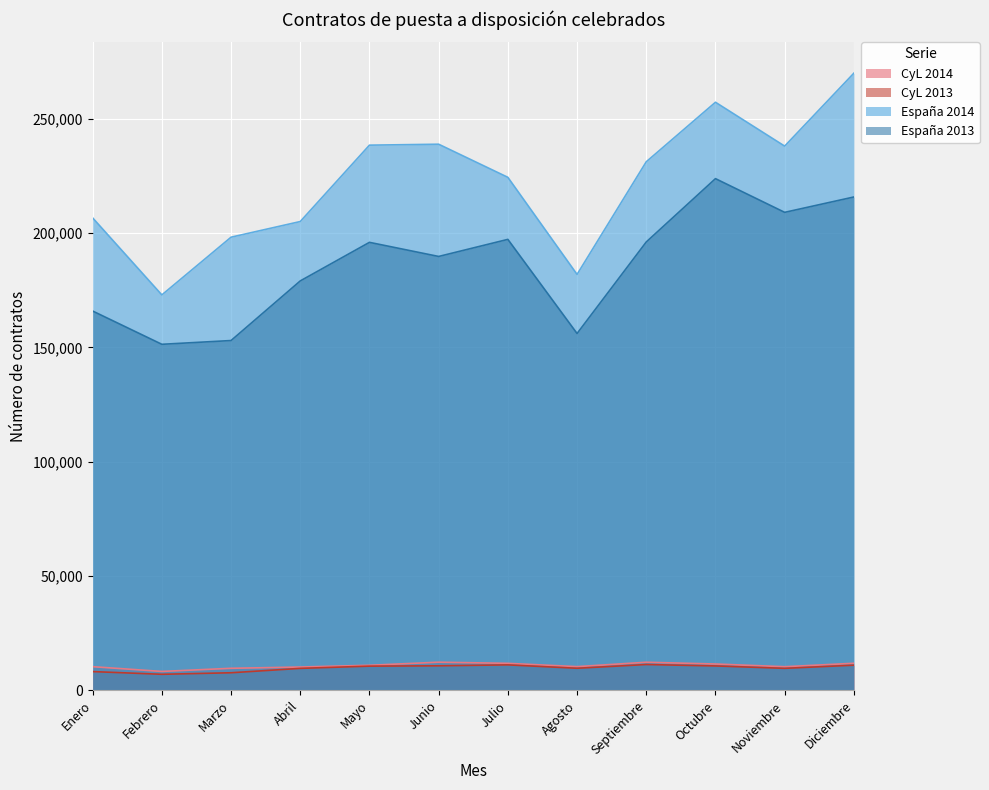

What is the maximum value shown in the chart?

269855